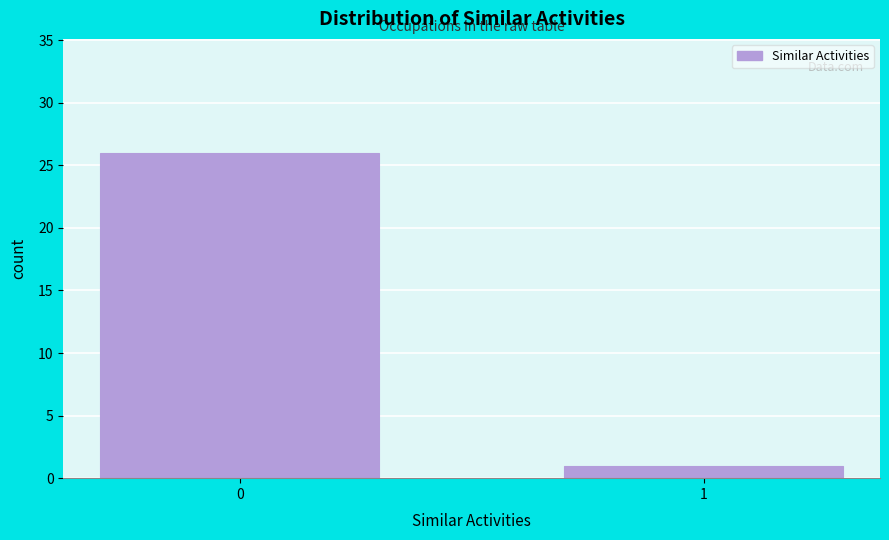

Reading left to right, what are all the values shown in this chart?

26	1